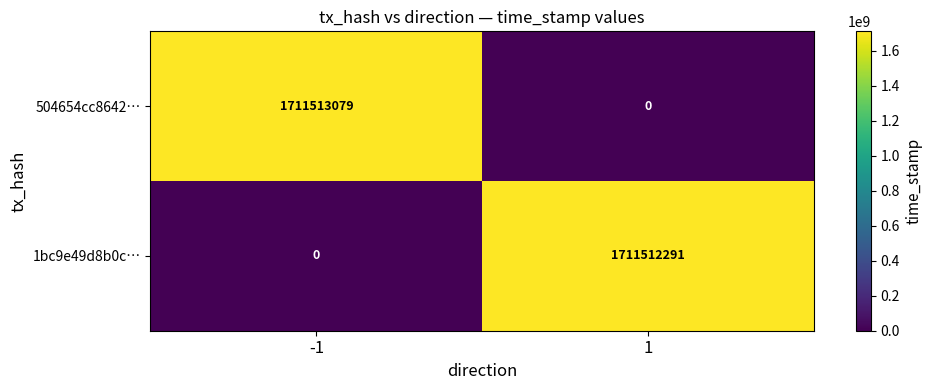

Which series changed the most between -1 and 1?

504654cc8642…